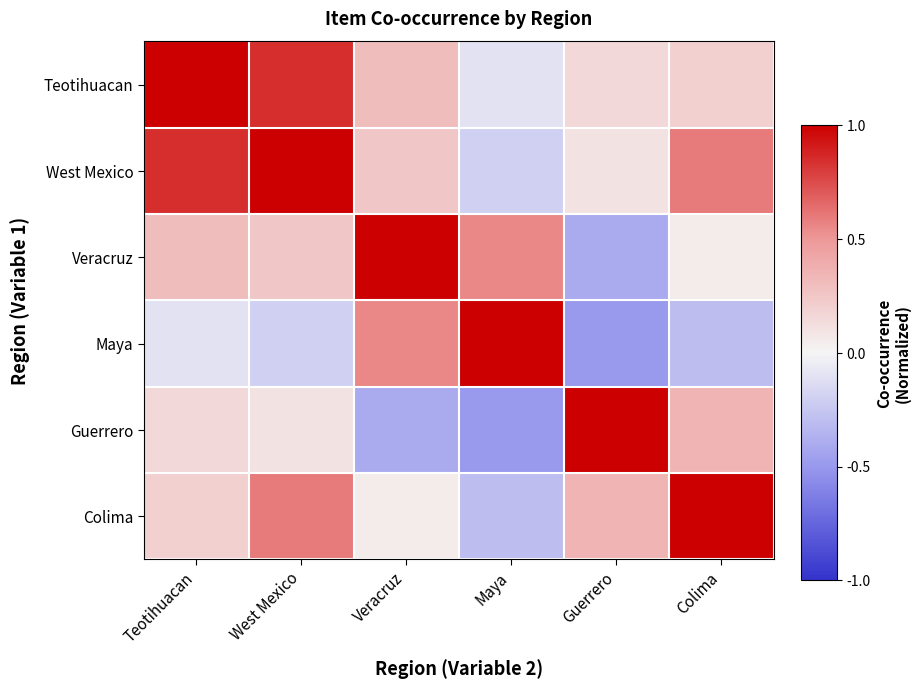

What is the difference between the Maya values at West Mexico and Teotihuacan?

0.1